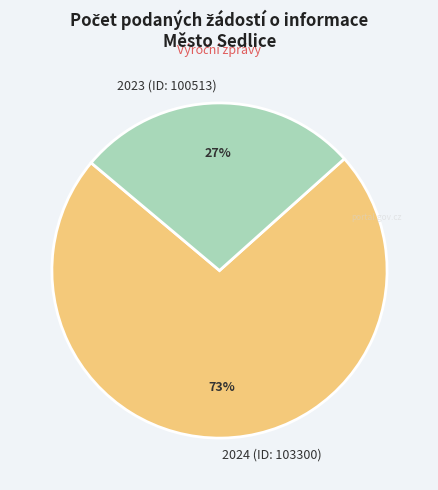

Which has a higher value, 2024 (ID: 103300) or 2023 (ID: 100513)?

2024 (ID: 103300)